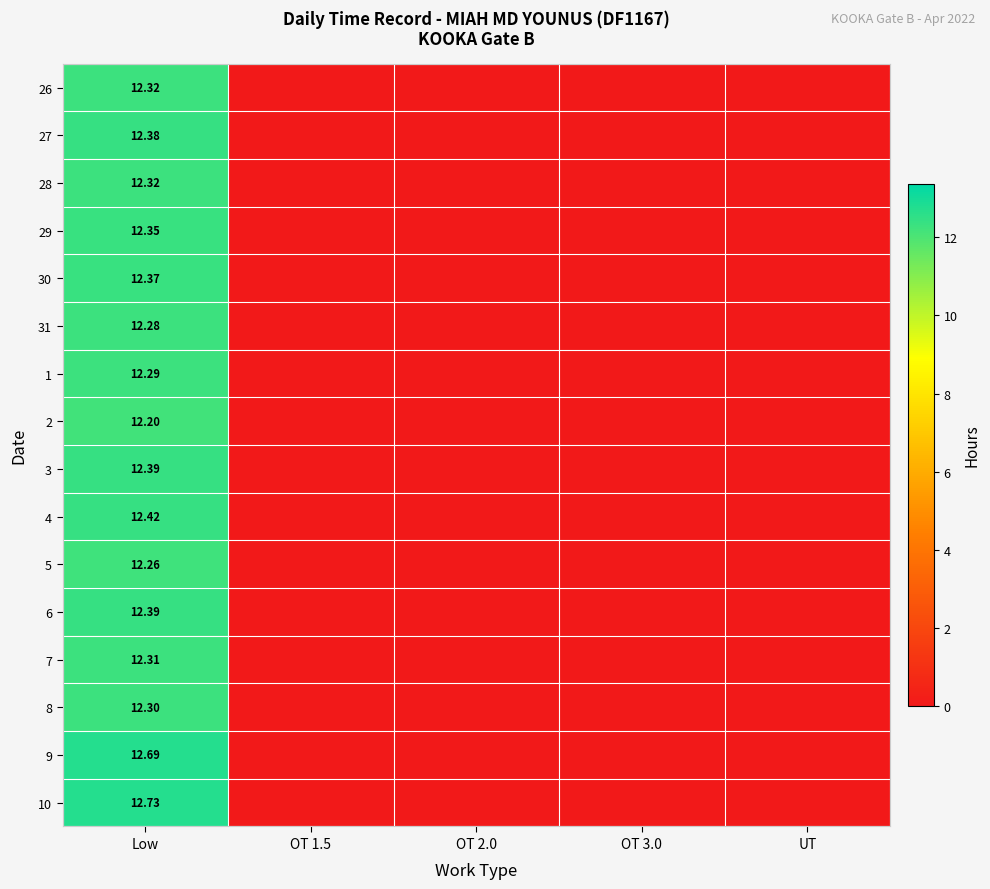

Is the value of 7 at Low greater than the value of 29 at Low?

No